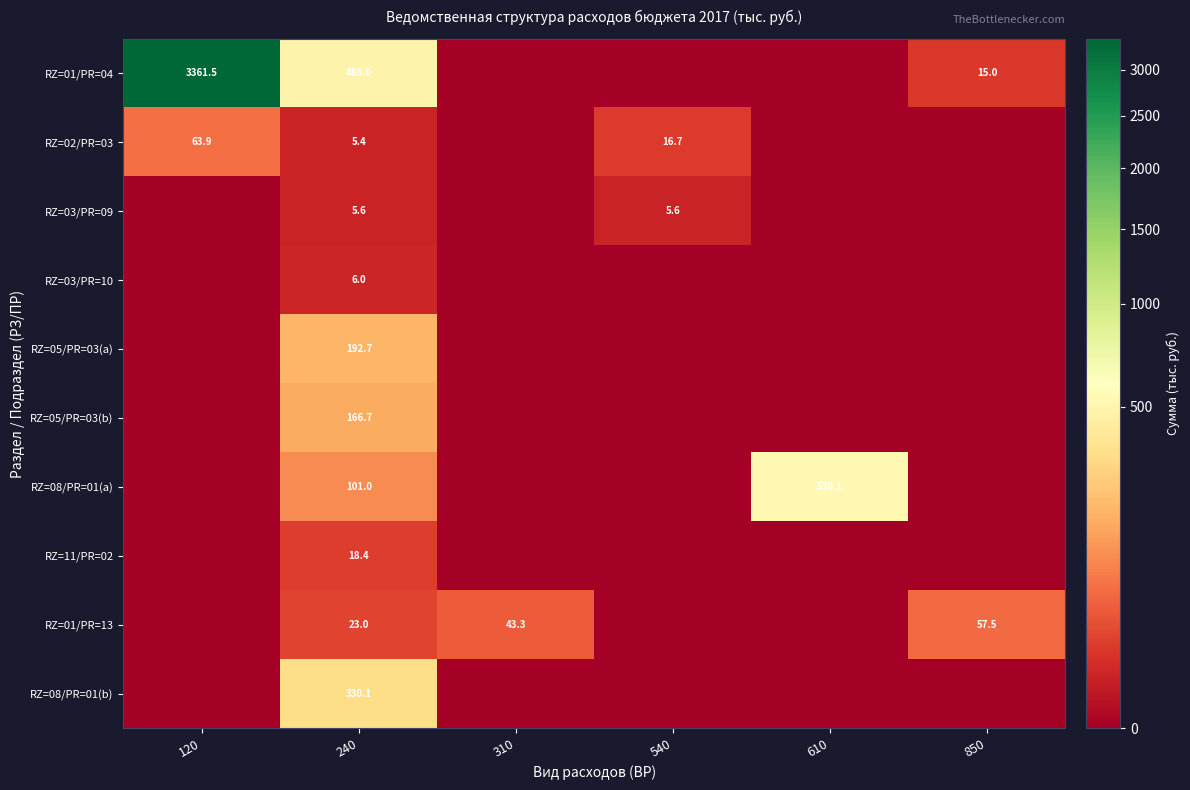

The value of RZ=01/PR=04 at 120 is 5229.4. True or false?

False